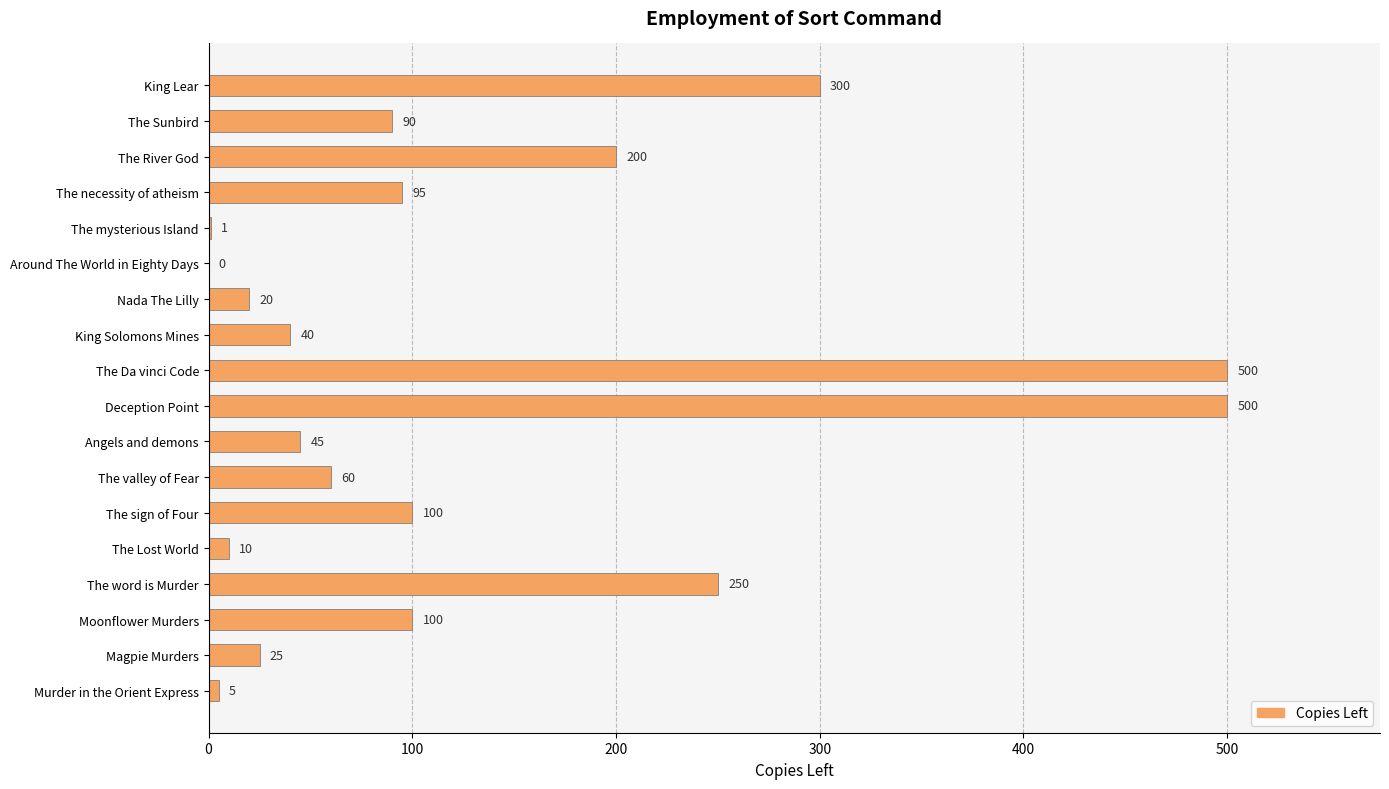

The chart shows a value of 0 at Around The World in Eighty Days. True or false?

True